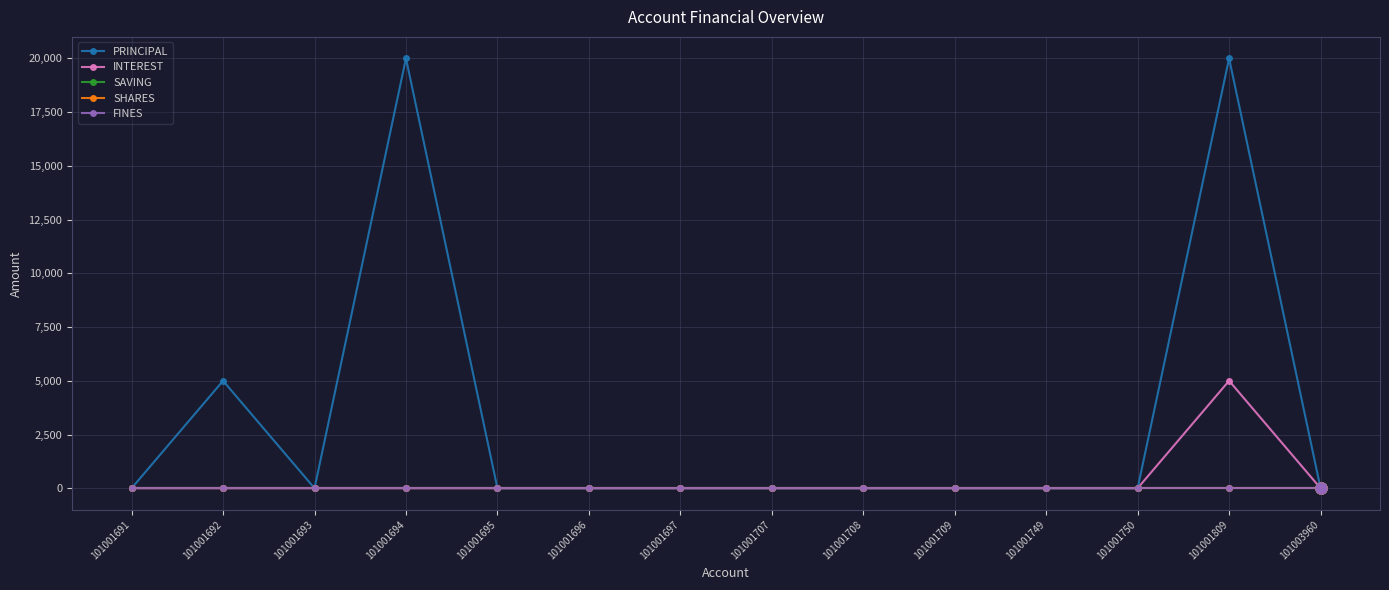

Is this an area chart (filled region under the line)?

No